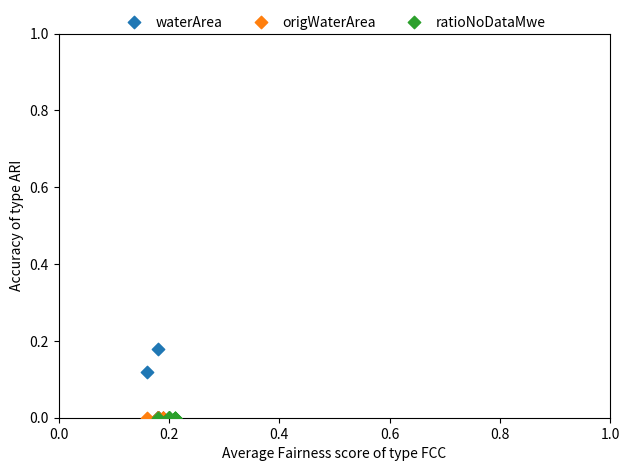

What are all the series names shown in the legend?

waterArea, origWaterArea, ratioNoDataMwe